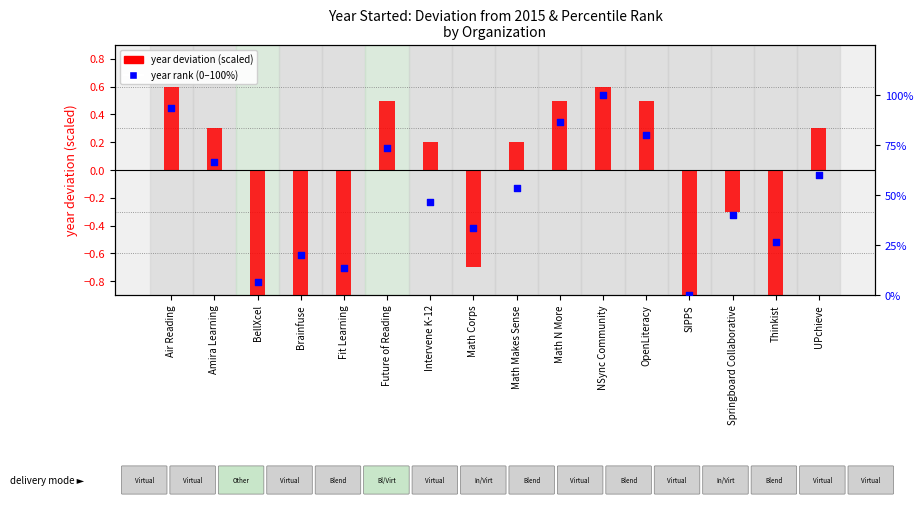

At which category is the sum across all series the highest?

NSync Community